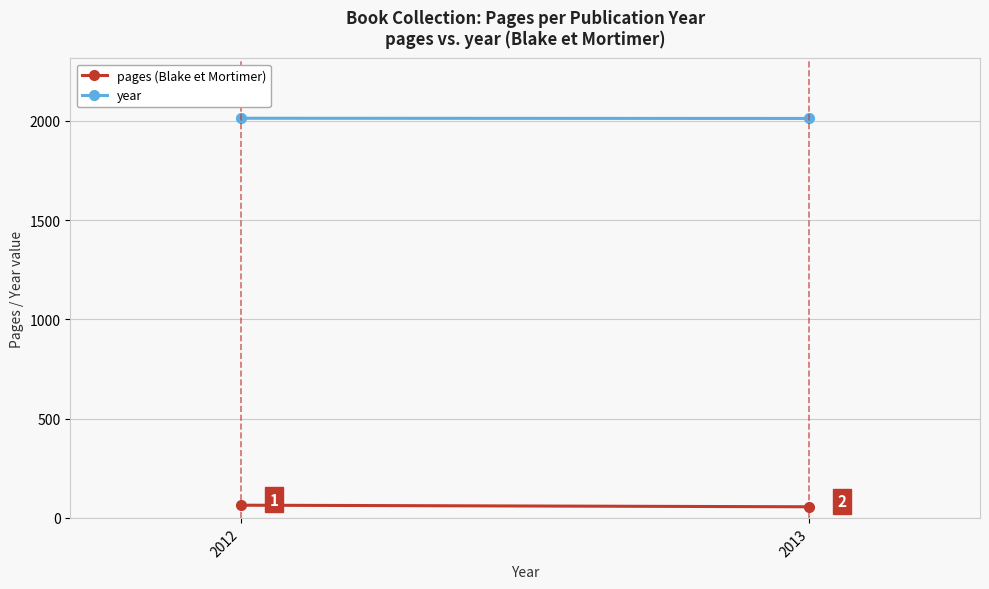

The value of pages (Blake et Mortimer) at 2013 is 16. True or false?

False